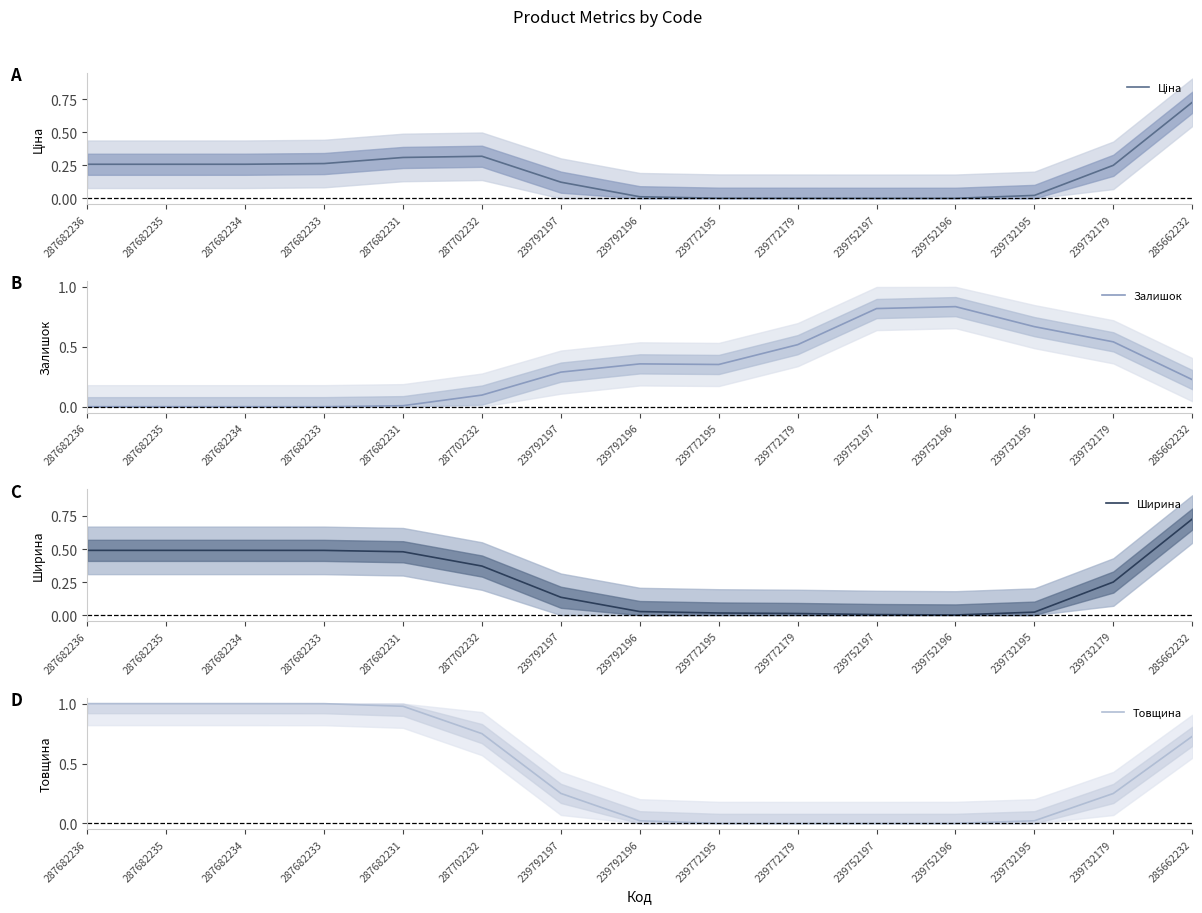

What is the difference between the maximum and minimum values in the Ширина series?

0.7